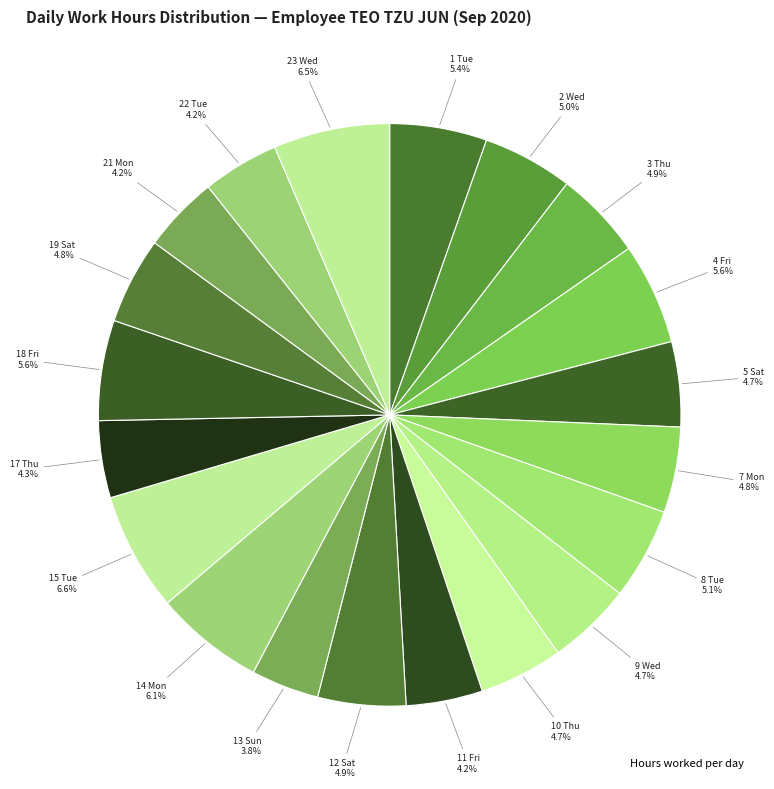

To the nearest percent, what is the average slice percentage?

5%